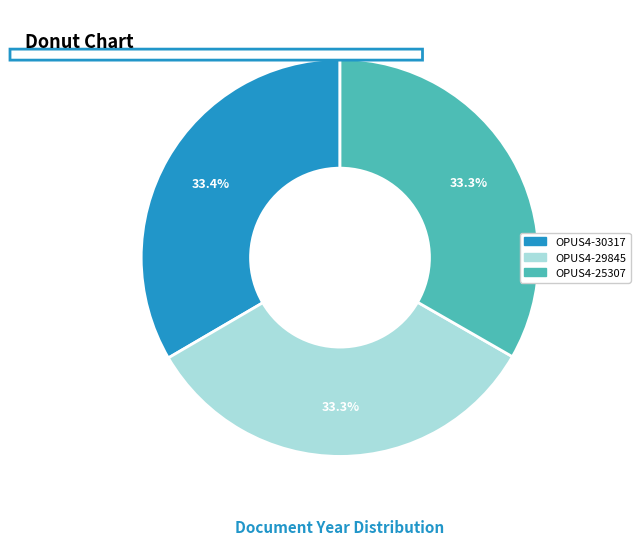

What is the ratio of the value at OPUS4-29845 to the value at OPUS4-30317?

1.0